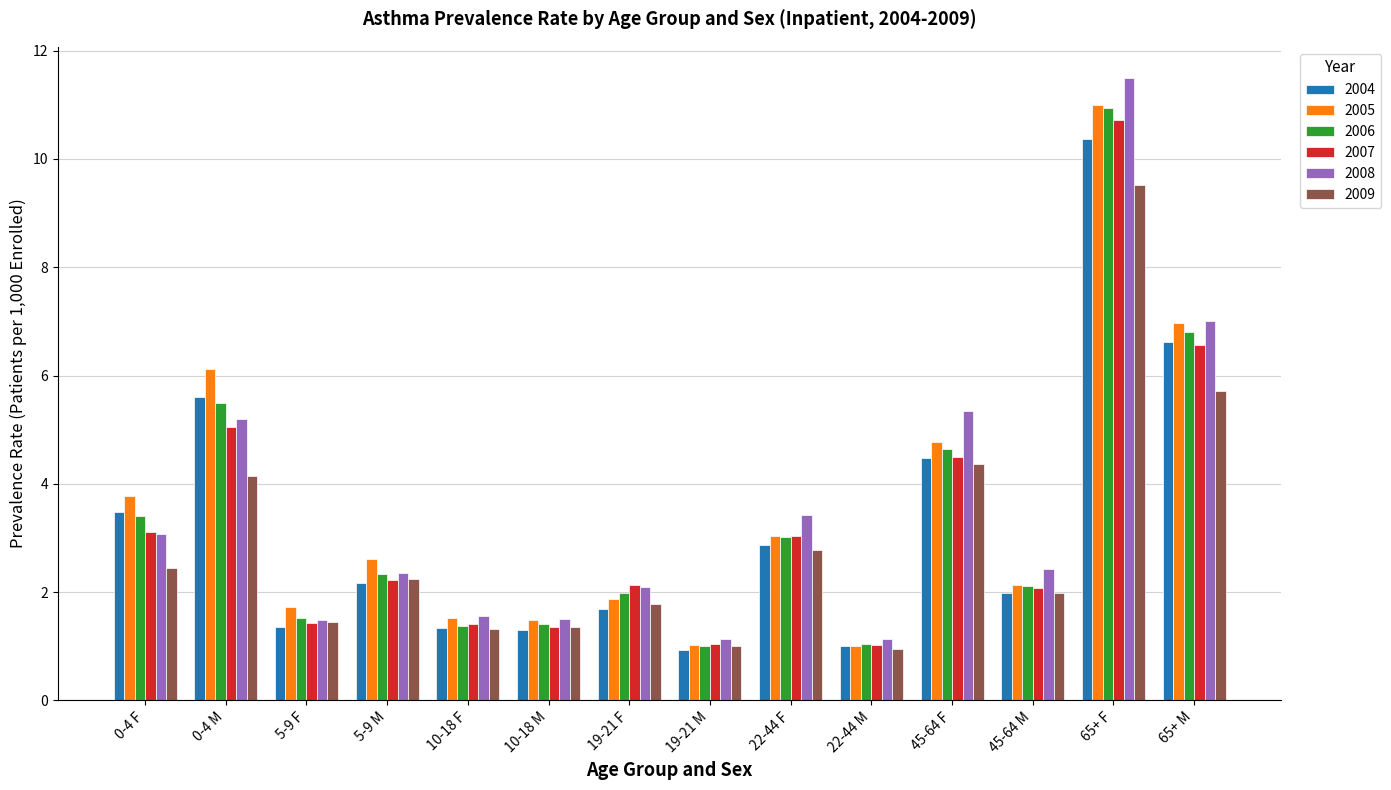

What is the average value of the 2006 series?

3.4